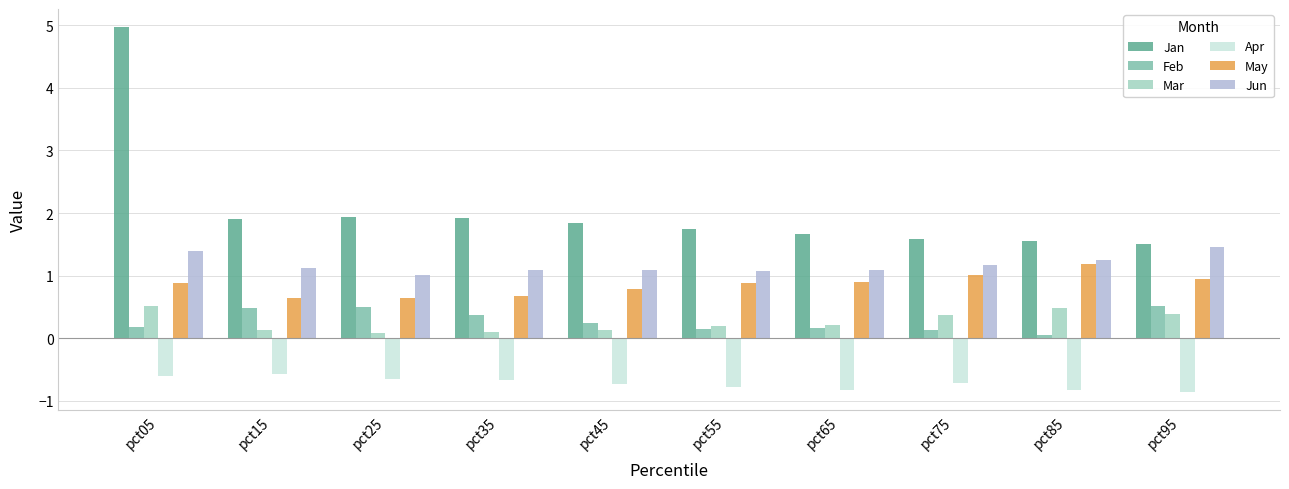

What are all the series names shown in the legend?

Jan, Feb, Mar, Apr, May, Jun